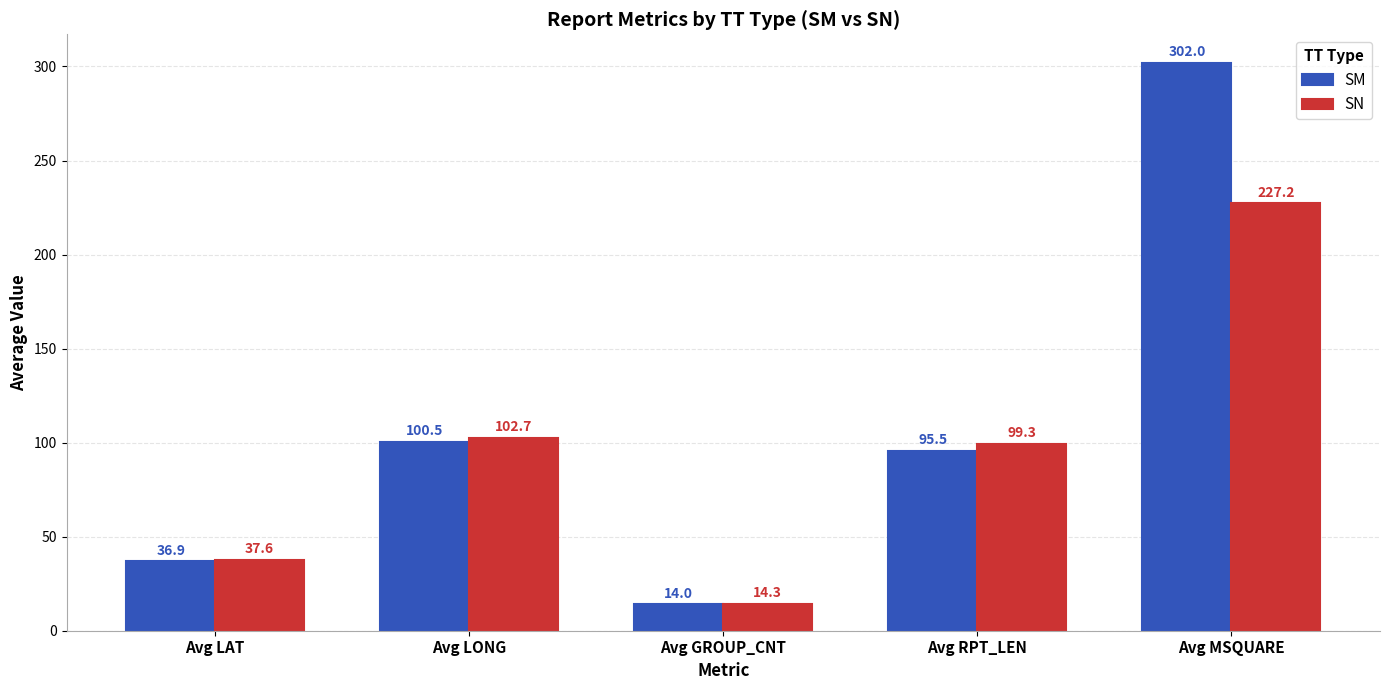

Which series has the largest range (max minus min)?

SM